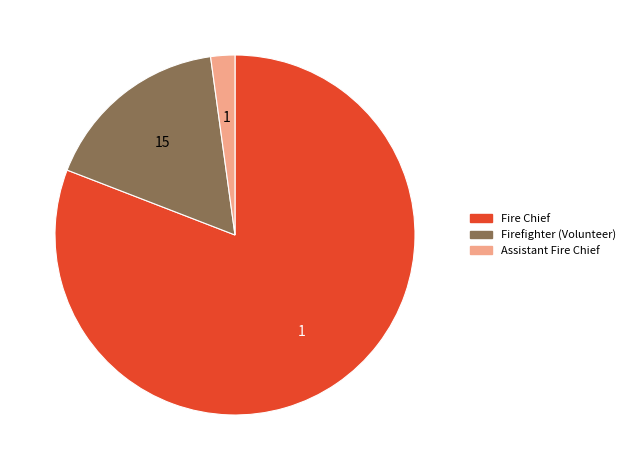

Is the sum of Firefighter (Volunteer) and Fire Chief greater than half?

Yes